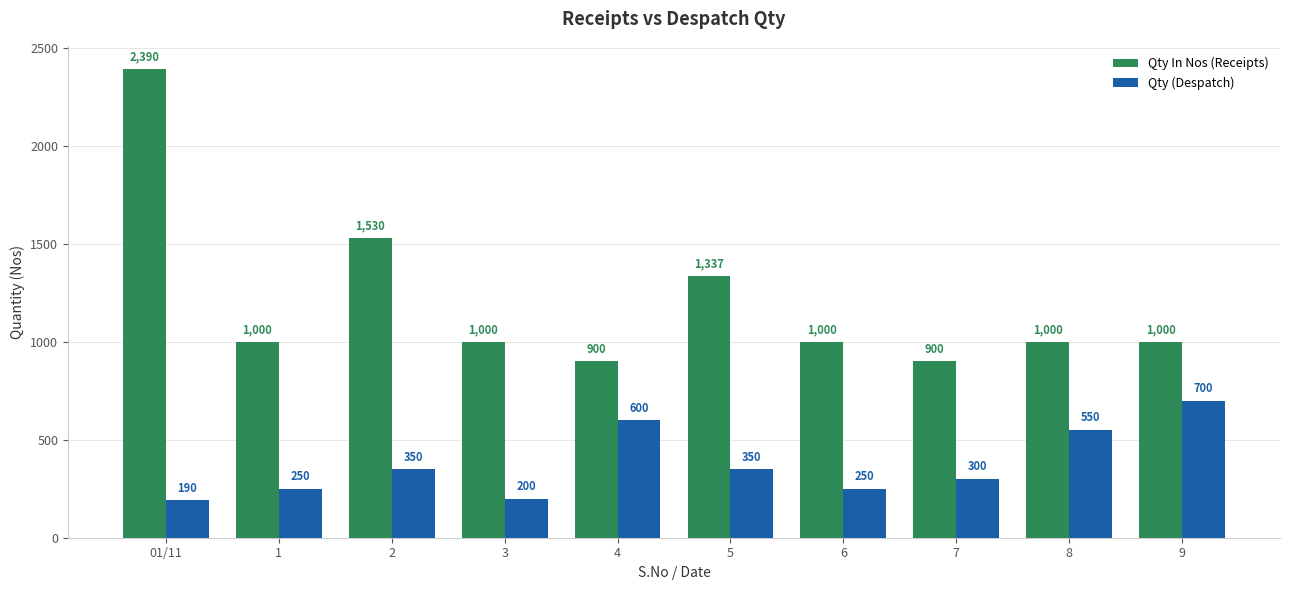

Which category has the highest value in the Qty In Nos (Receipts) series?

01/11